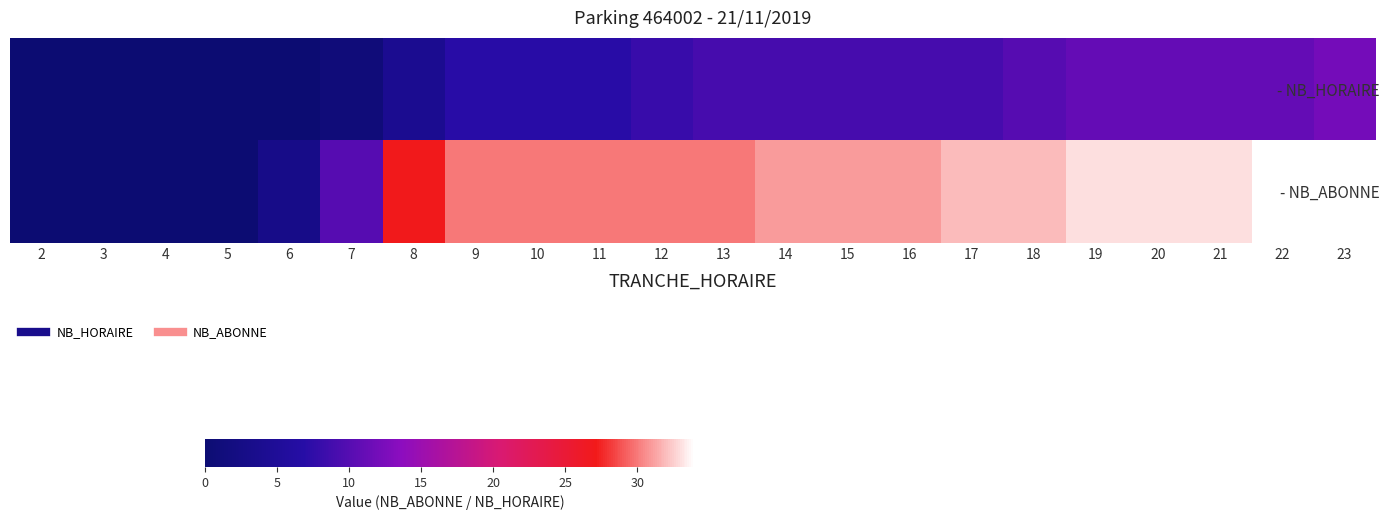

Reading left to right, what are all the values shown in this chart?

- NB_HORAIRE: 2=0	3=0	4=0	5=0	6=0	7=1	8=4	9=7	10=7	11=7	12=8	13=9	14=9	15=9	16=9	17=9	18=10	19=11	20=11	21=11	22=11	23=12
- NB_ABONNE: 2=0	3=0	4=0	5=0	6=3	7=10	8=27	9=30	10=30	11=30	12=30	13=30	14=31	15=31	16=31	17=32	18=32	19=33	20=33	21=33	22=34	23=34